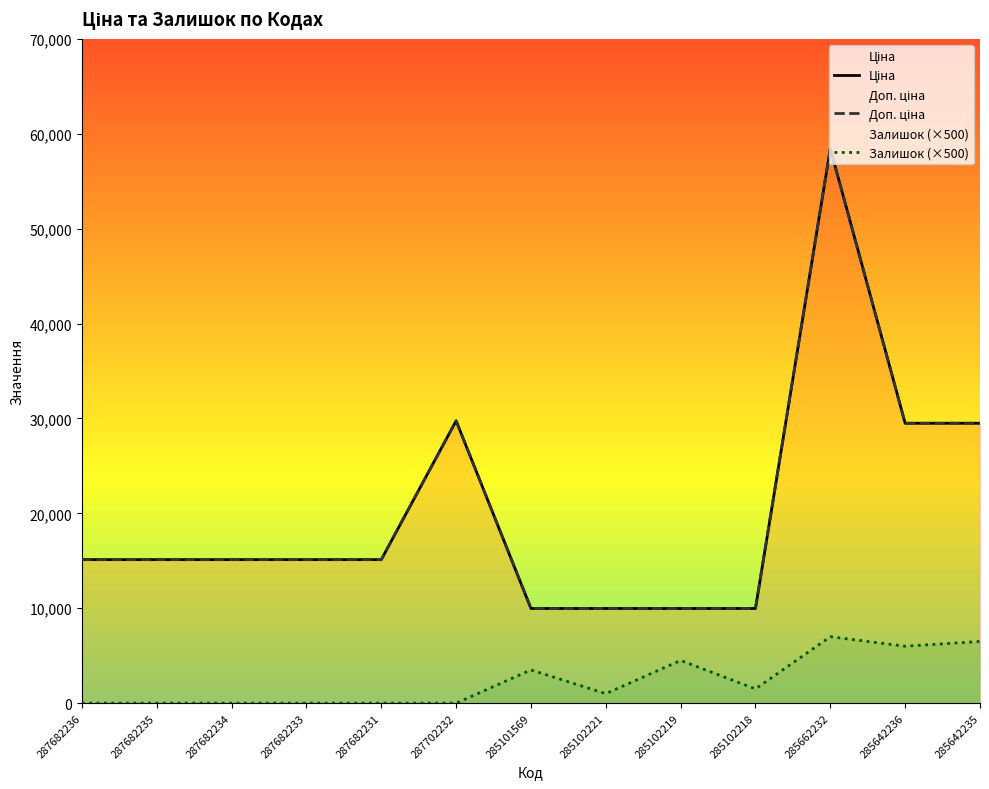

What are all the series names shown in the legend?

Ціна, Доп. ціна, Залишок (×500)